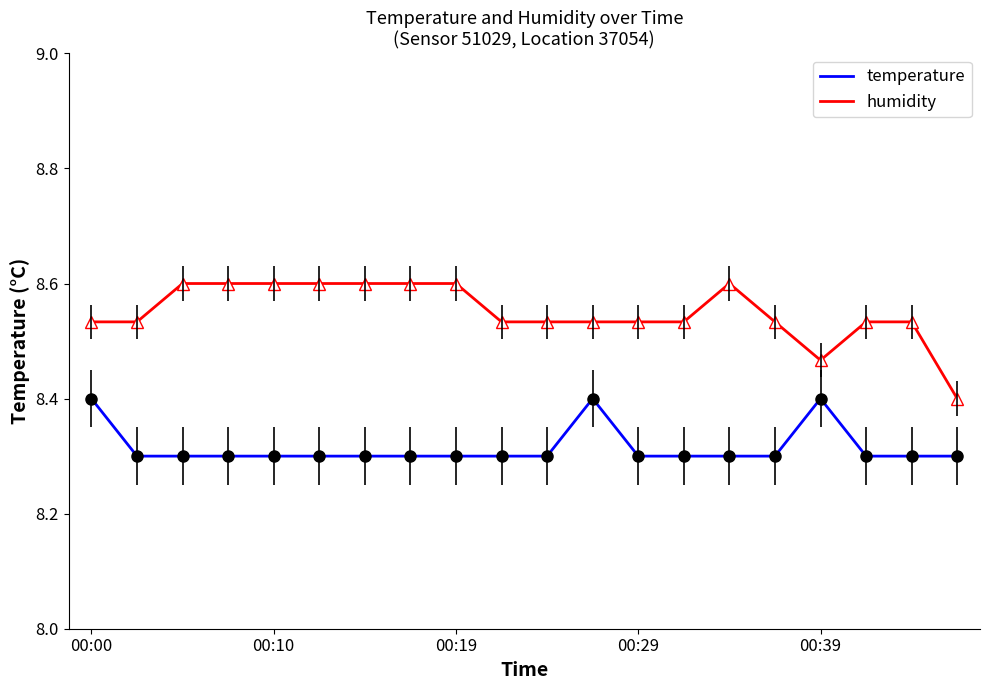

What is the maximum value for temperature?

8.4